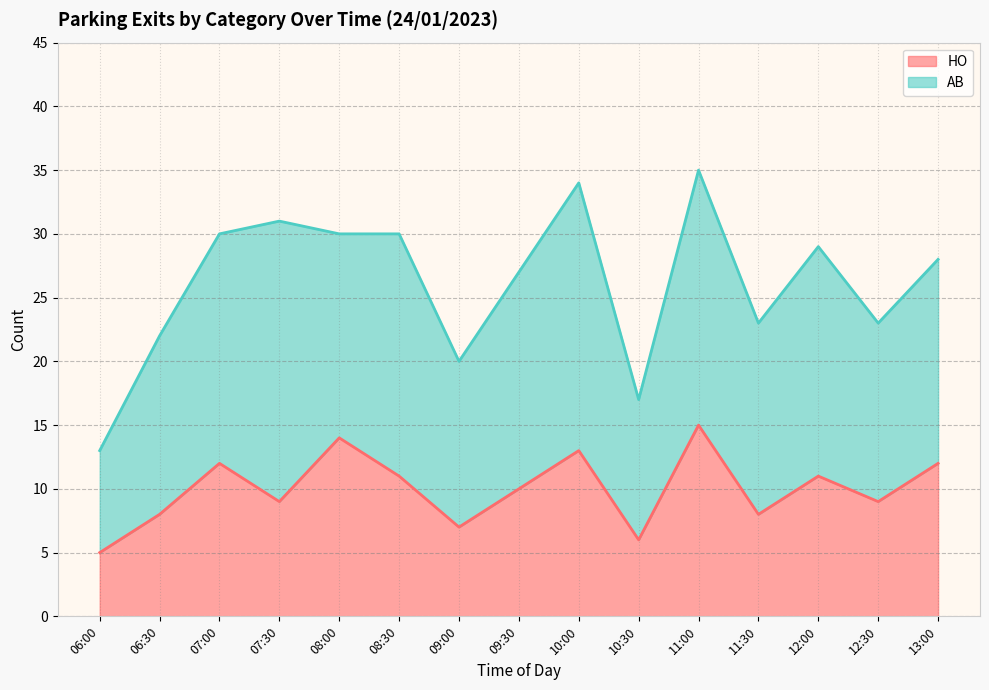

What is the label of the 15th point from the left?

13:00